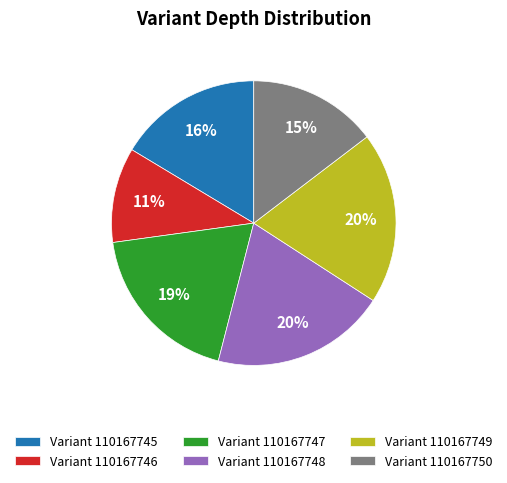

Is there a majority slice in this chart?

No